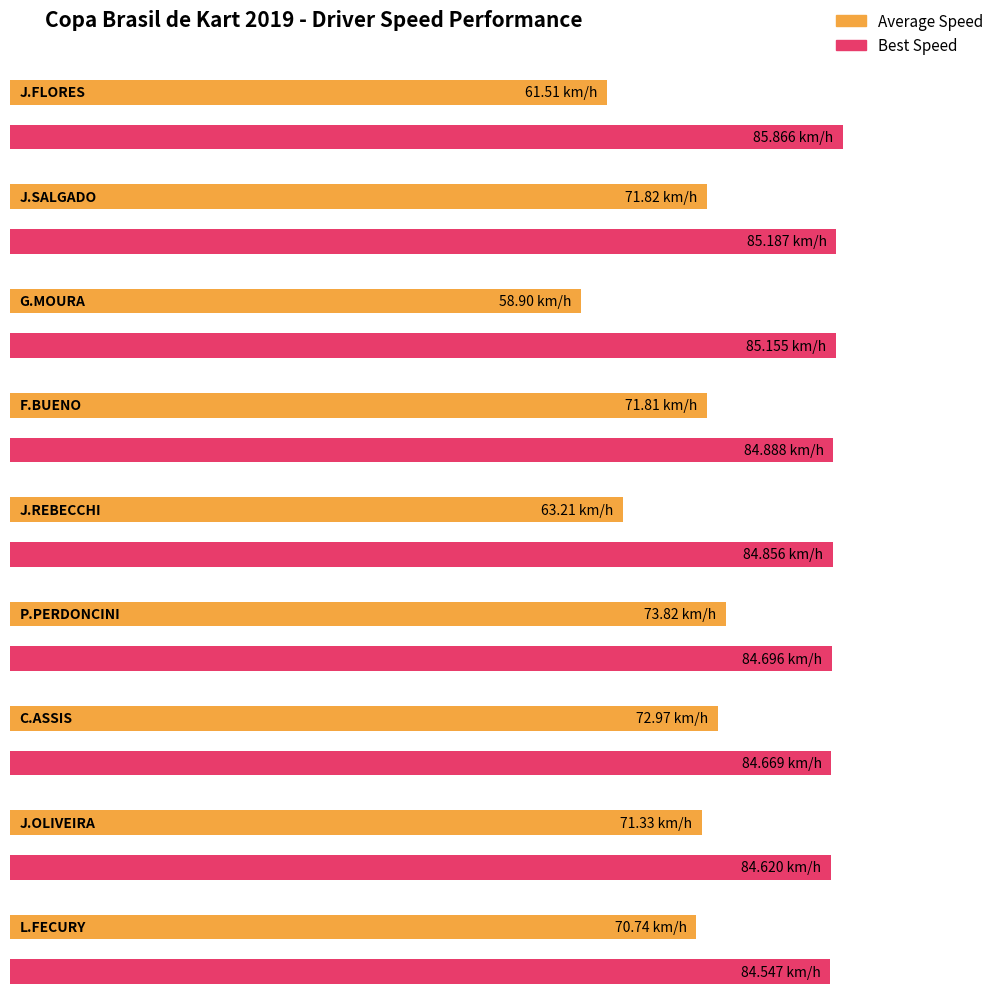

What position from the left is J.SALGADO?

2